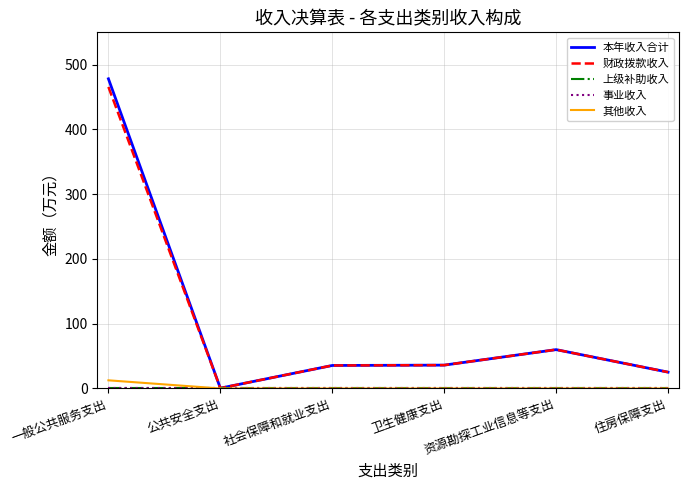

What is the difference between the highest and lowest values at 资源勘探工业信息等支出?

60.0